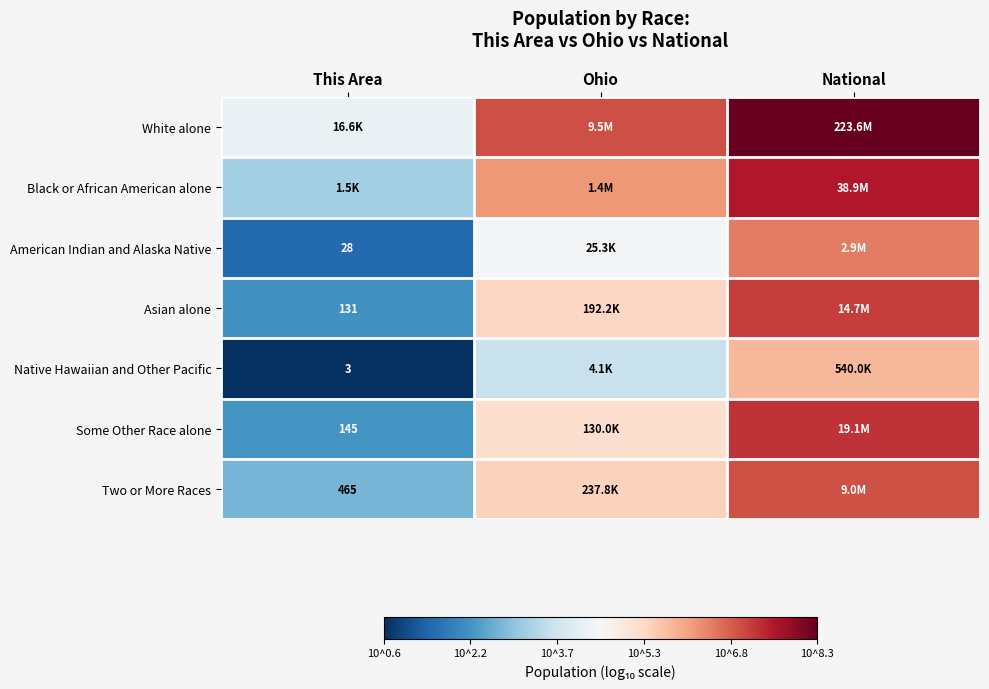

What is the spread (max minus min) of values at Ohio?

3.4